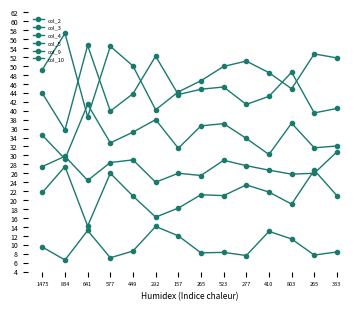

What is the sum of the col_10 values at 577 and 523?

104.3